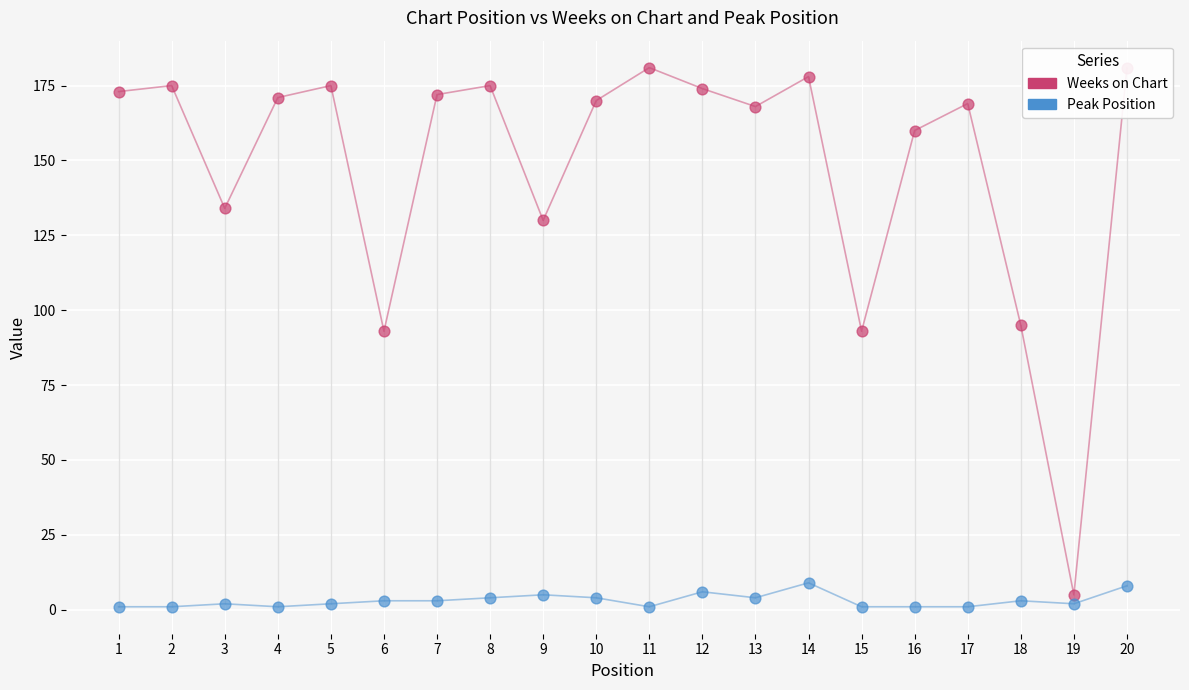

What are all the series names shown in the legend?

Weeks on Chart, Peak Position